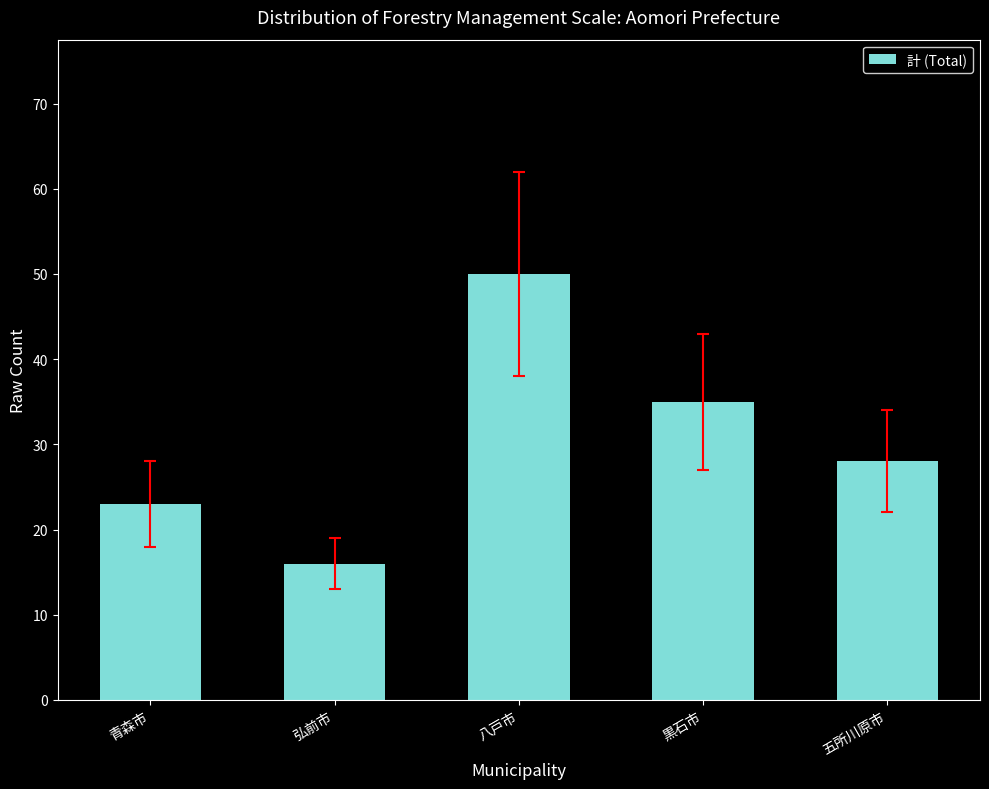

Reading left to right, list all the values displayed in this chart.

23	16	50	35	28